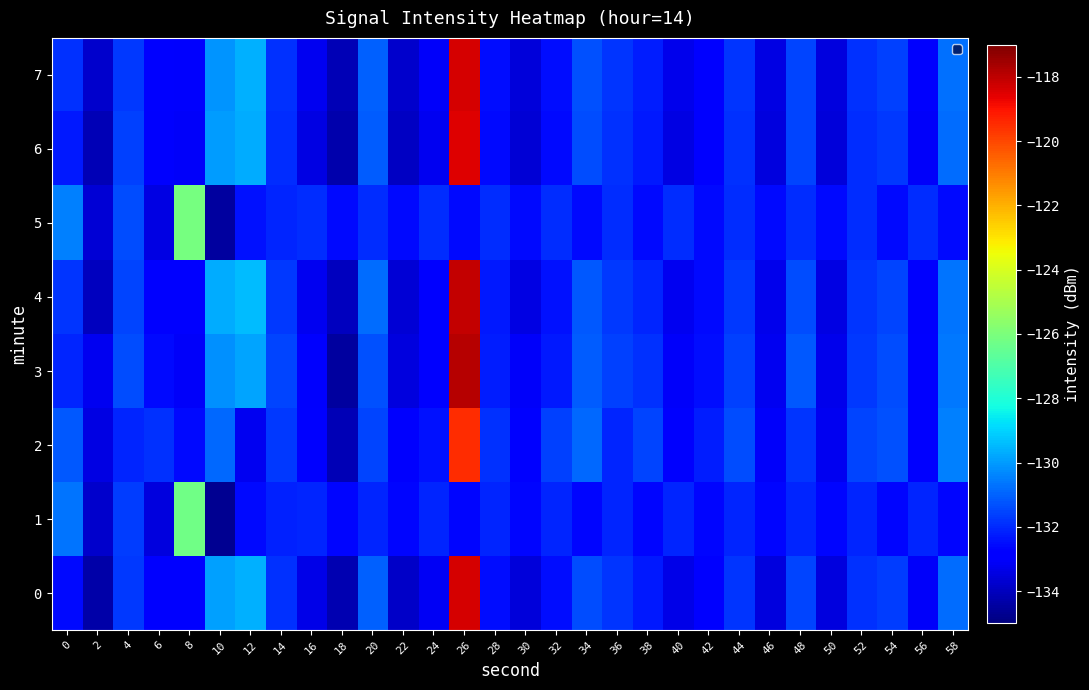

What is the smallest value displayed?

-134.7